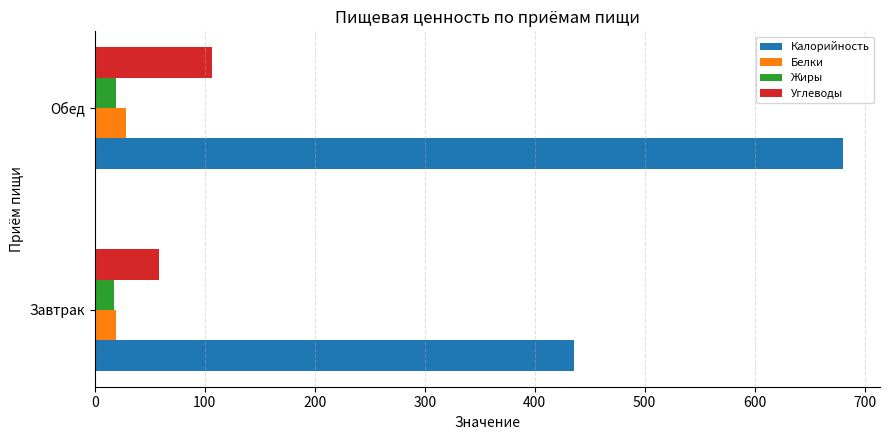

At which category is the sum across all series the highest?

Обед